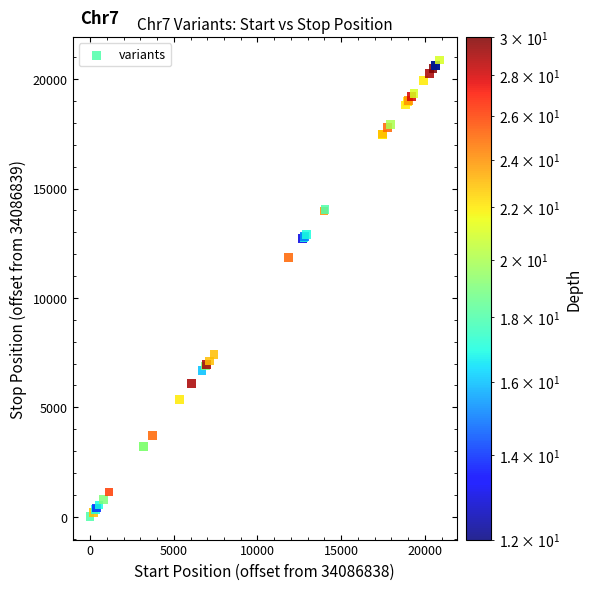

What Y value in the scatter plot is closest to 10436?

11850